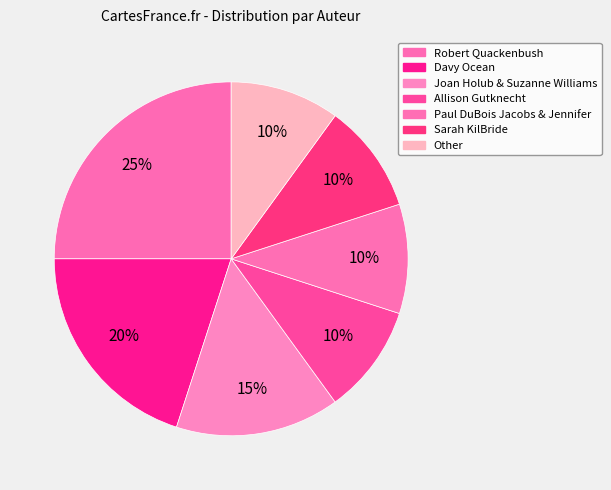

To the nearest percent, what is the average slice percentage?

14%